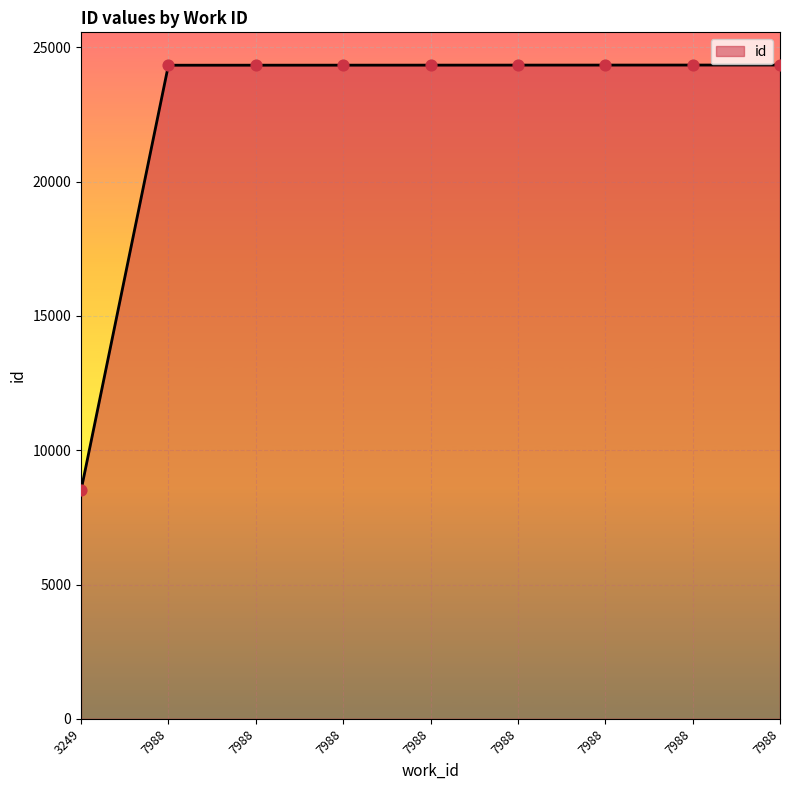

Which has a higher value, 3249 or 7988?

7988